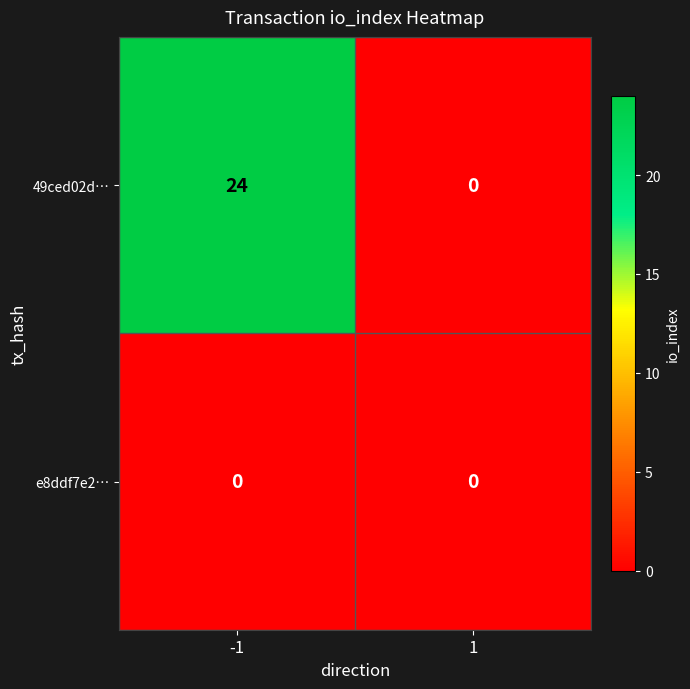

Reading left to right, transcribe all the data shown in this chart.

49ced02d…: 24	0
e8ddf7e2…: 0	0